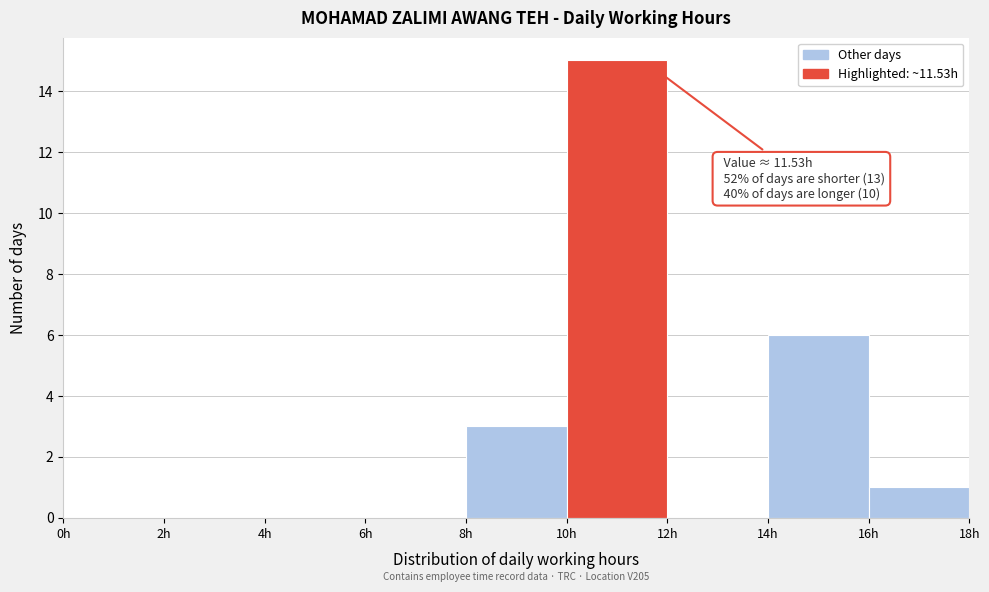

Over which range of the x-axis is the bar tallest?

10 to 12